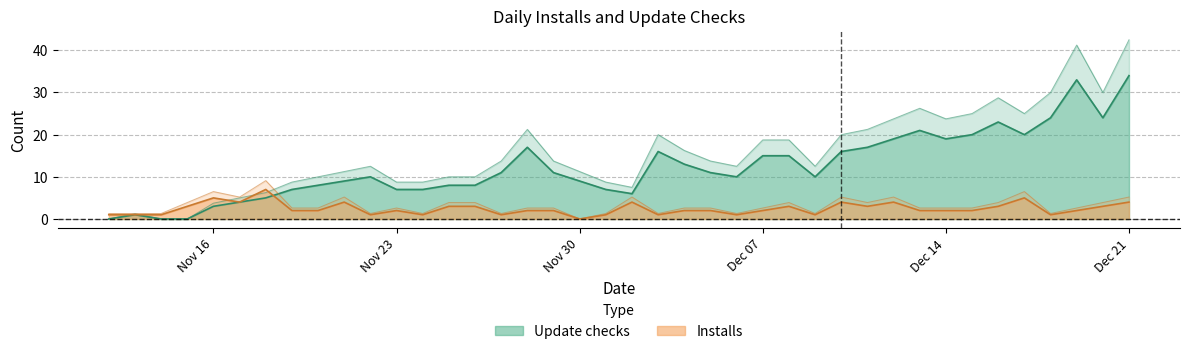

The value of Update checks at 2020-11-15 is -20. True or false?

False